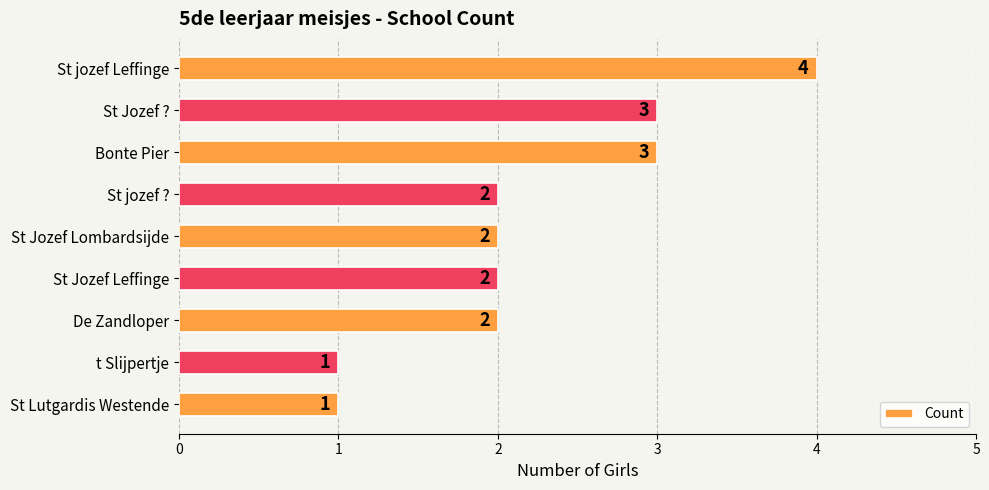

What is the approximate value at St Jozef ??

3